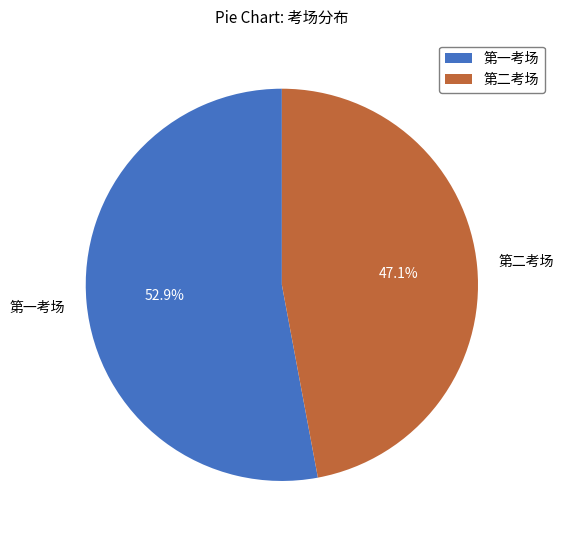

Rank the categories by value from lowest to highest.

第二考场, 第一考场